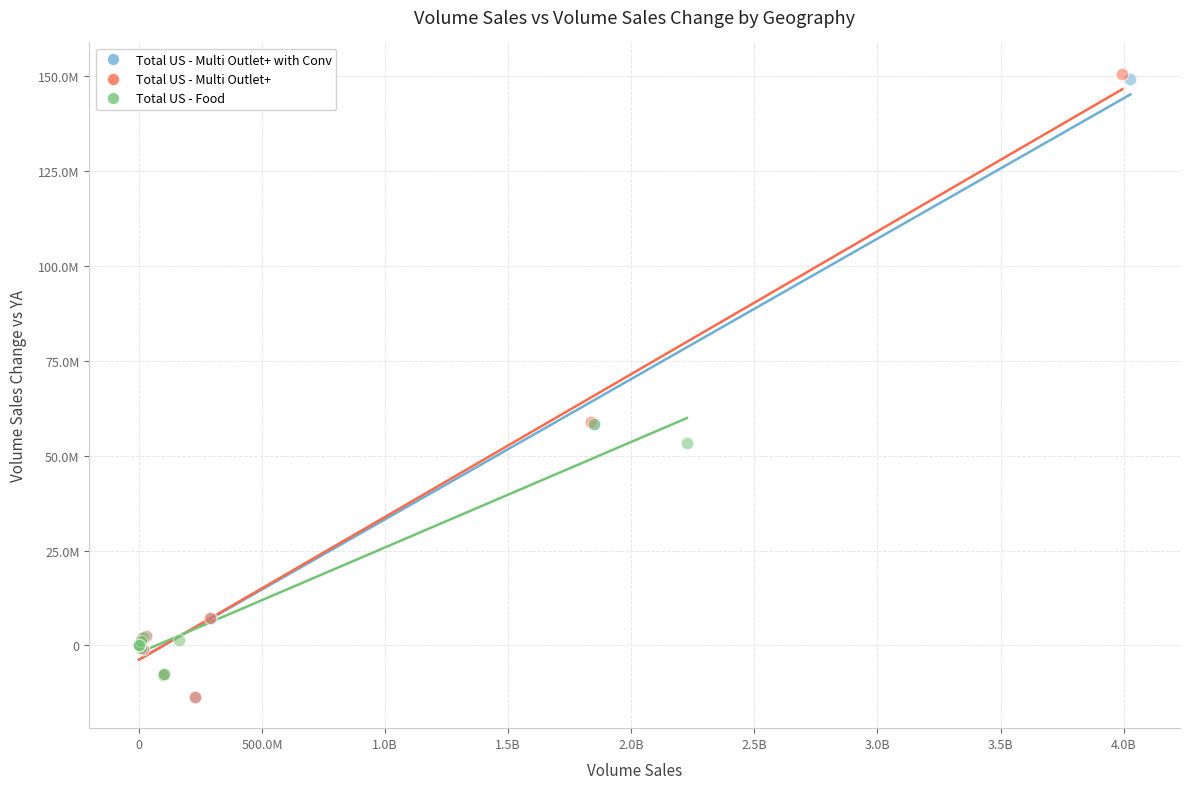

What are all the series names shown in the legend?

Total US - Multi Outlet+ with Conv, Total US - Multi Outlet+, Total US - Food